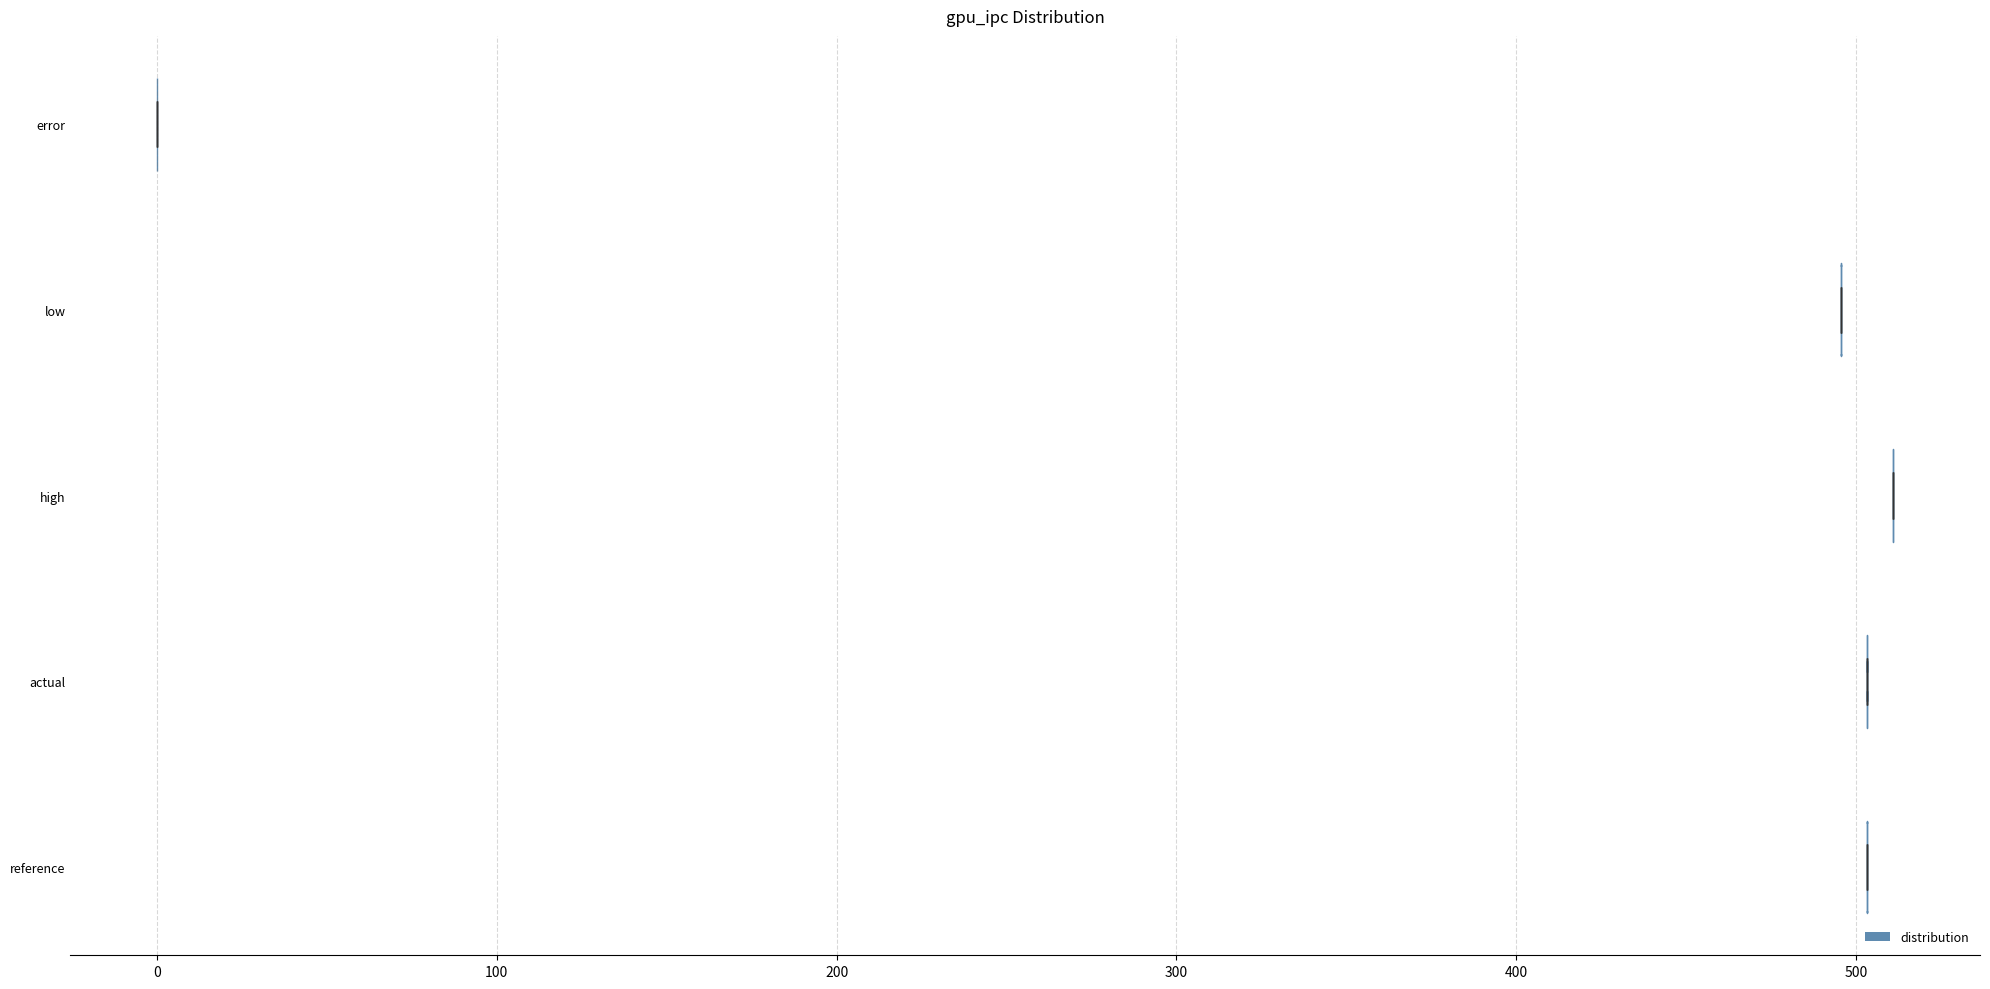

Reading bottom to top, read every violin against the x-axis: where its median line is, and the lowest and highest points it reaches. The values are not printed on the chart, so give them approximately, as read against the axis.

reference: median line 500, lowest point 500, highest point 500
actual: median line 500, lowest point 500, highest point 500
high: median line 510, lowest point 510, highest point 510
low: median line 500, lowest point 500, highest point 500
error: median line 0, lowest point 0, highest point 0